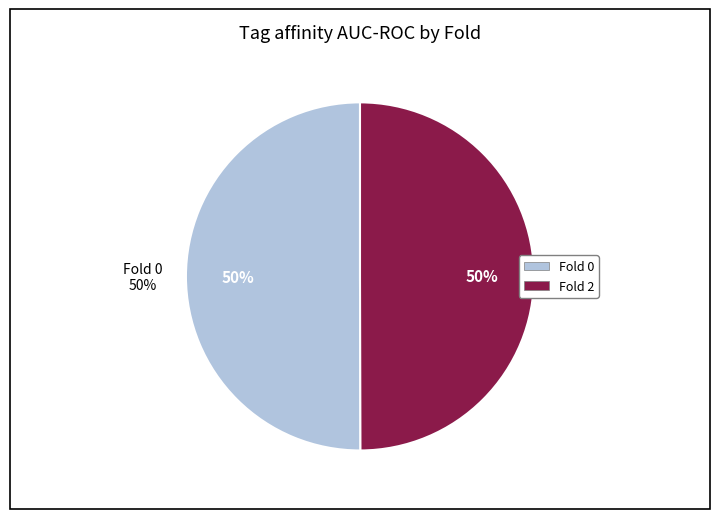

The Fold 0 slice represents 44% of the pie. True or false?

False